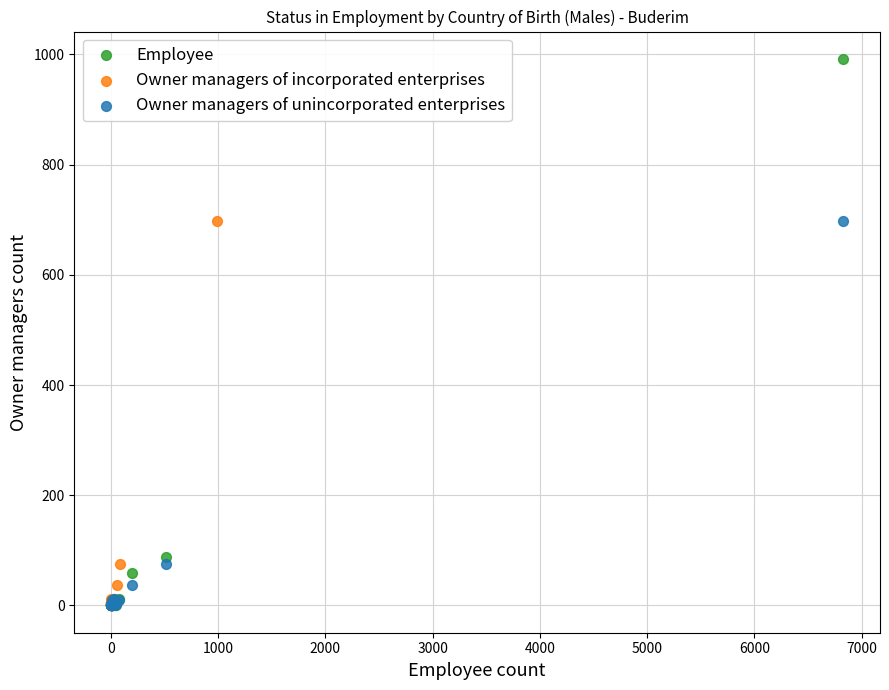

Which series has the widest spread of Y values?

Employee